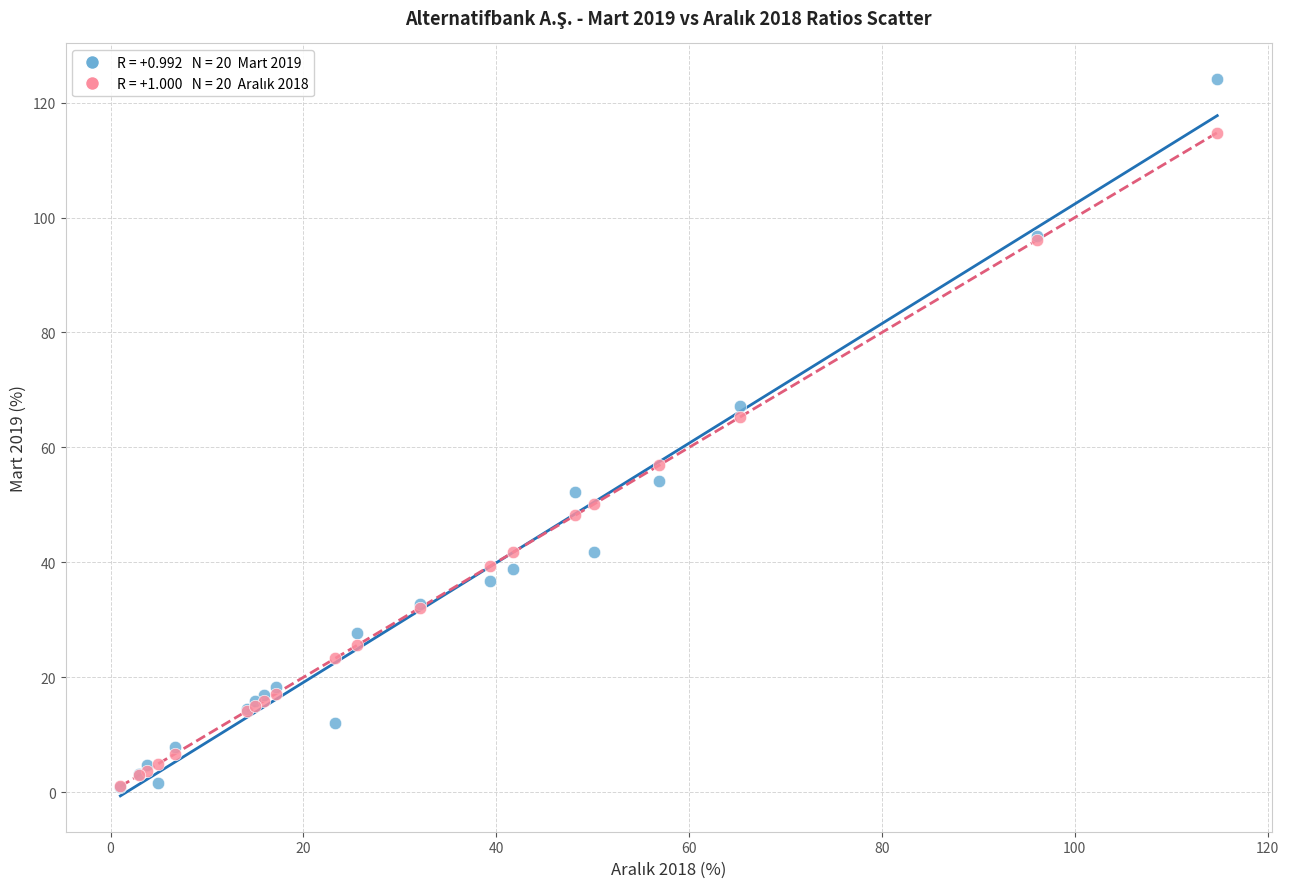

Across all series, what Y value is closest to 62?

65.3